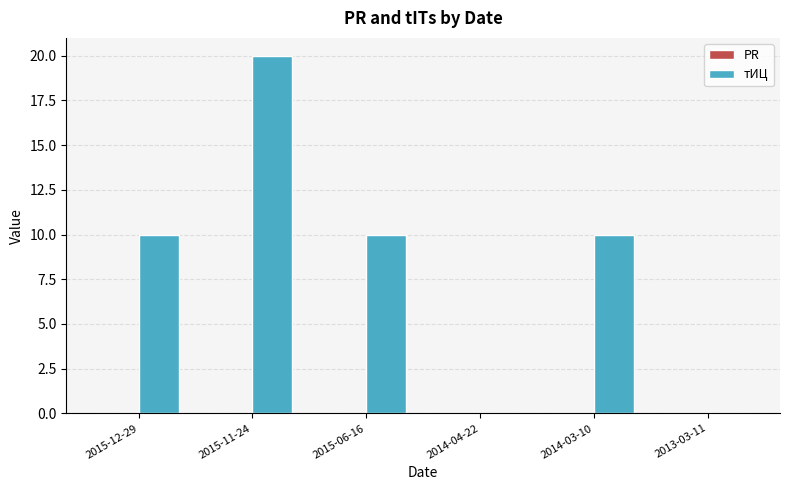

What is the change in value from 2015-12-29 to 2015-11-24?

+10